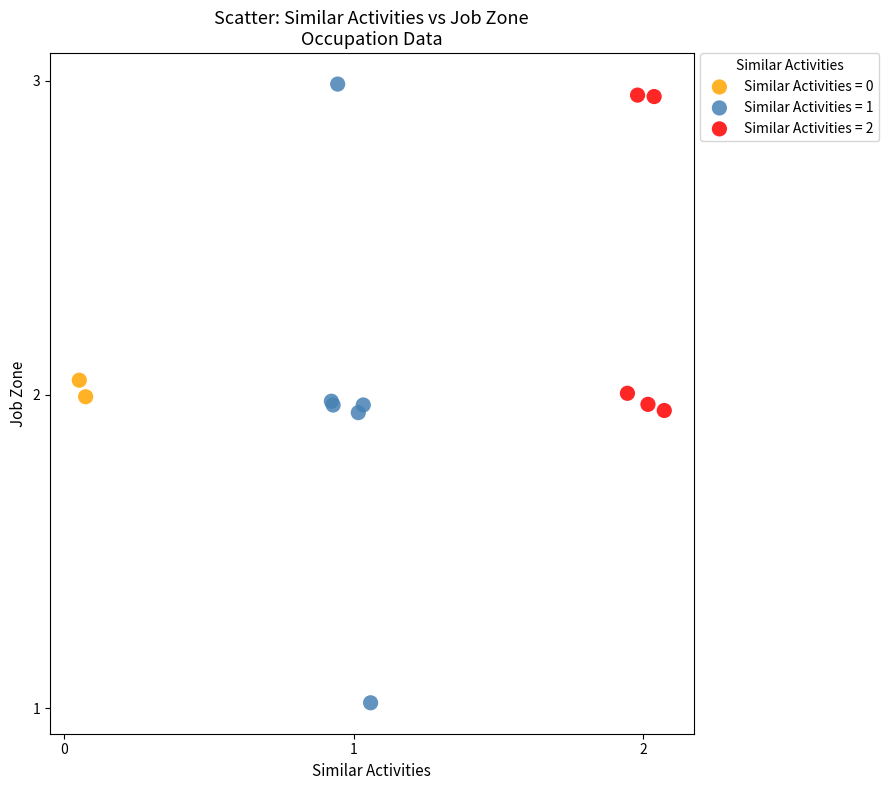

What are all the series names shown in the legend?

Similar Activities = 0, Similar Activities = 1, Similar Activities = 2